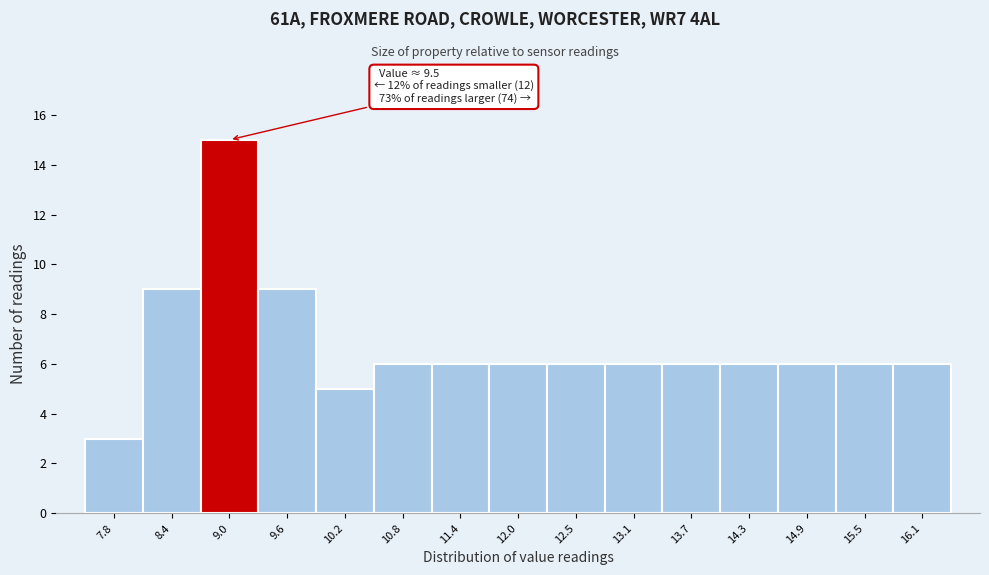

Reading right to left, transcribe all the data shown in this chart.

6	6	6	6	6	6	6	6	6	6	5	9	15	9	3